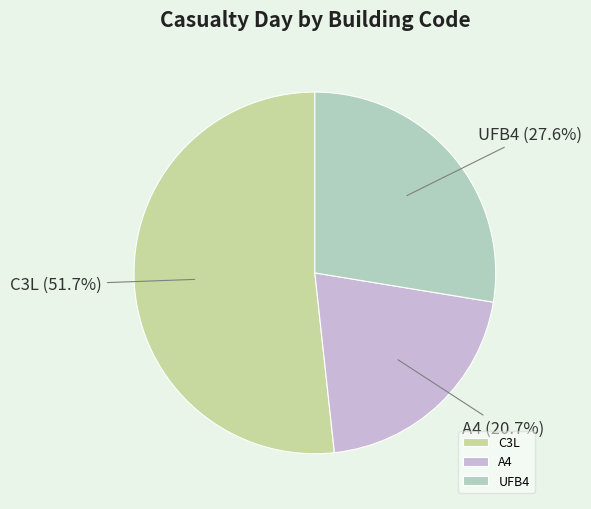

What percentage do UFB4 and A4 together represent?

48.3%